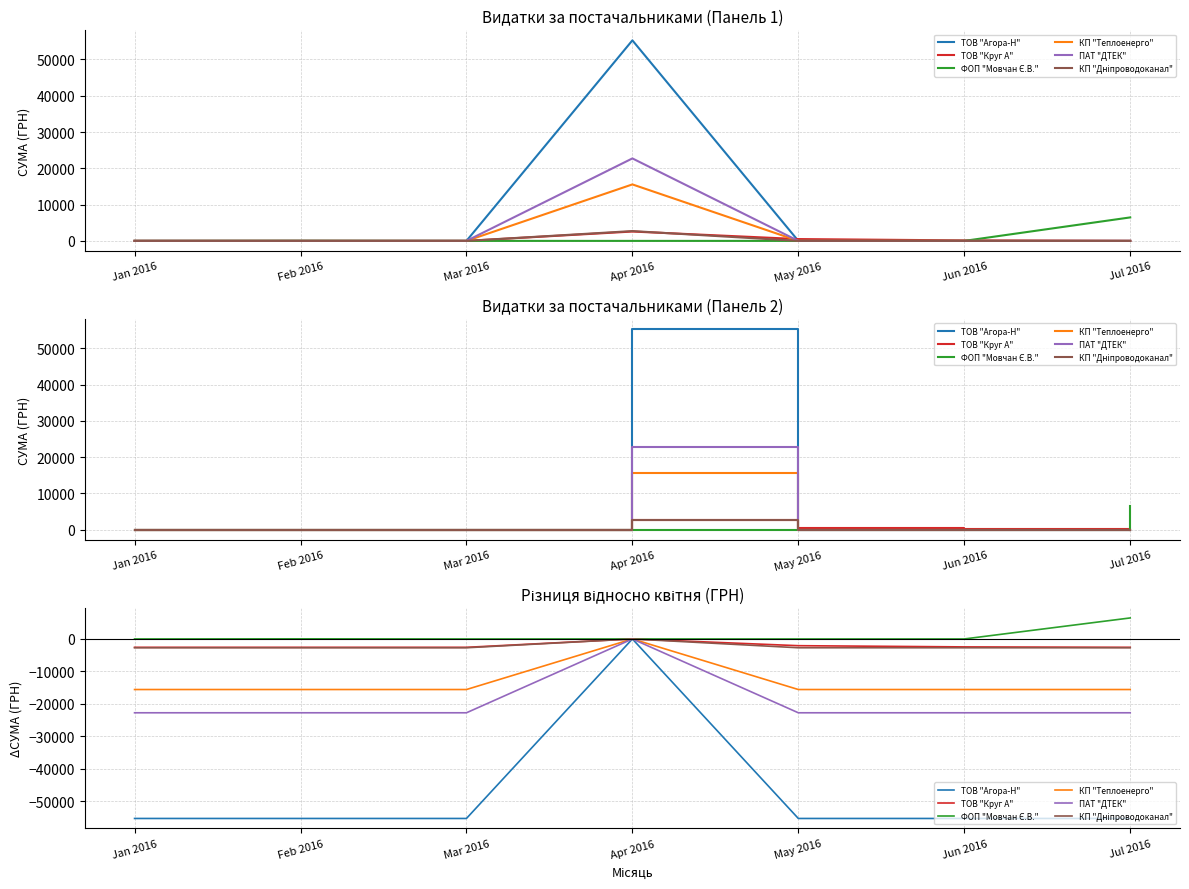

Which has a higher value, Jun 2016 or Feb 2016?

Jun 2016